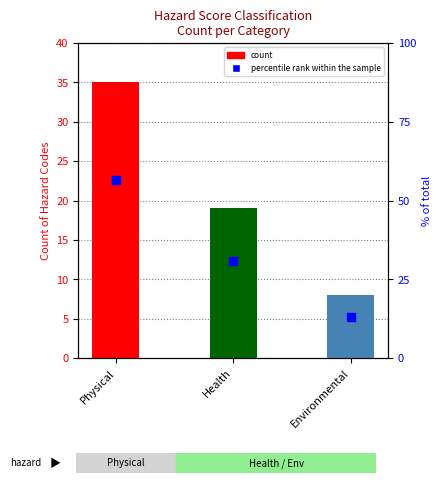

Is the value of count at Health greater than the value of percentile rank within the sample at Health?

No